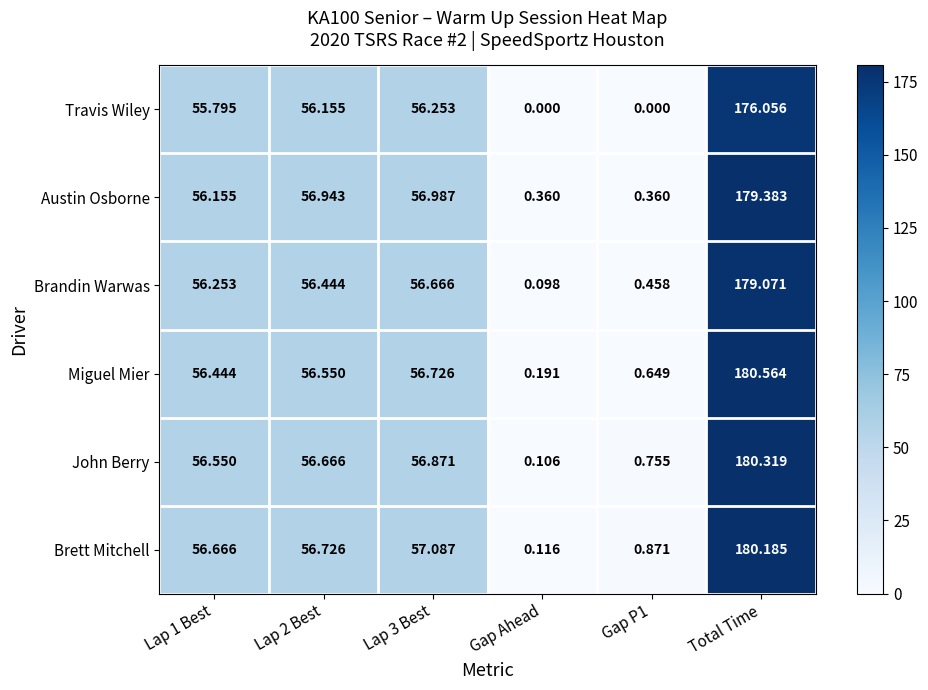

Which series has the largest total across all categories?

Brett Mitchell